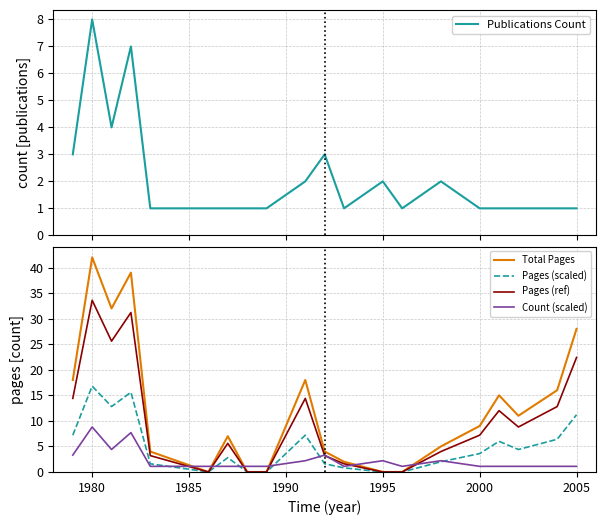

Is it true that Total Pages equals 42.0 at 1980?

True